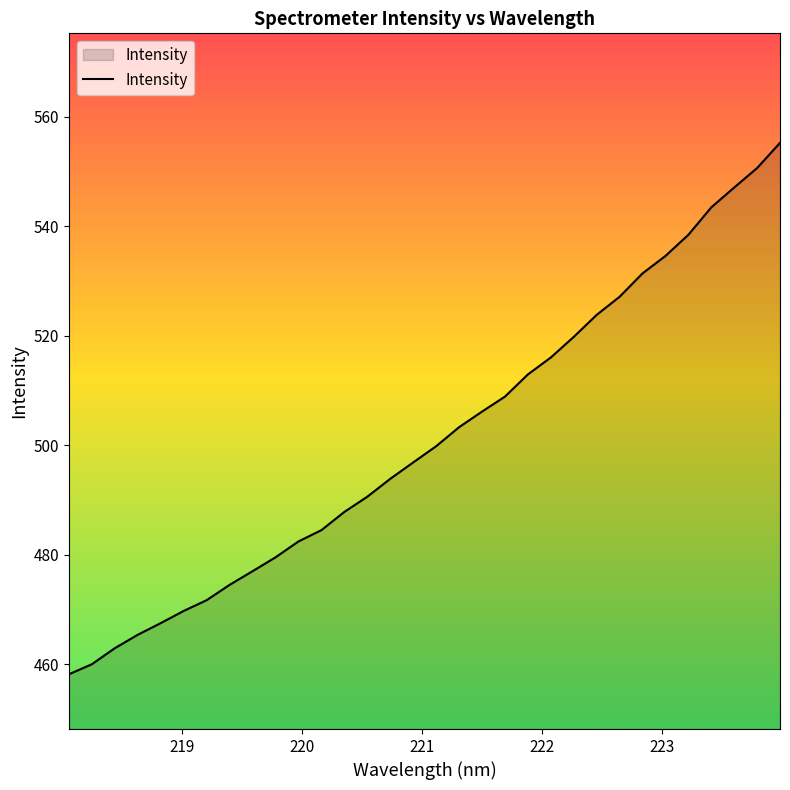

What is the smallest value displayed?

458.2